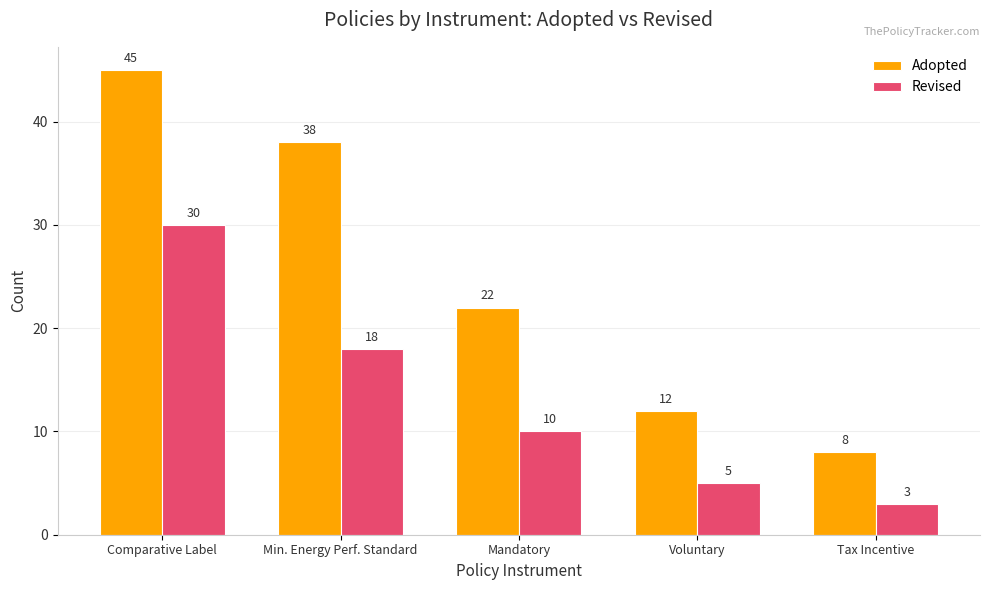

List the series in order of their overall mean, lowest first.

Revised, Adopted